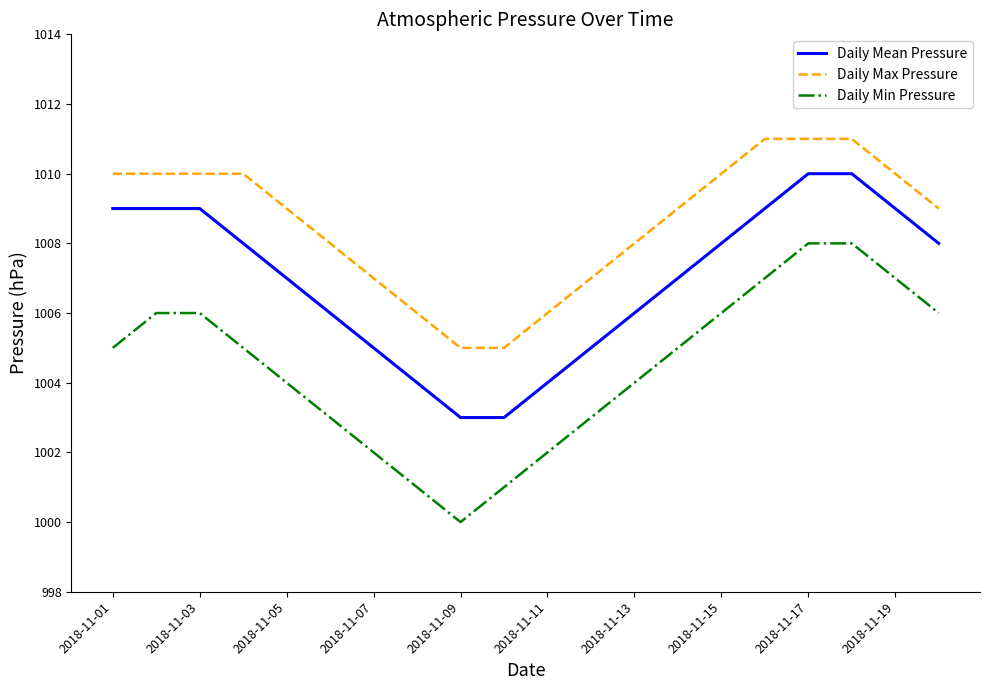

Which series has the widest spread of values?

Daily Min Pressure